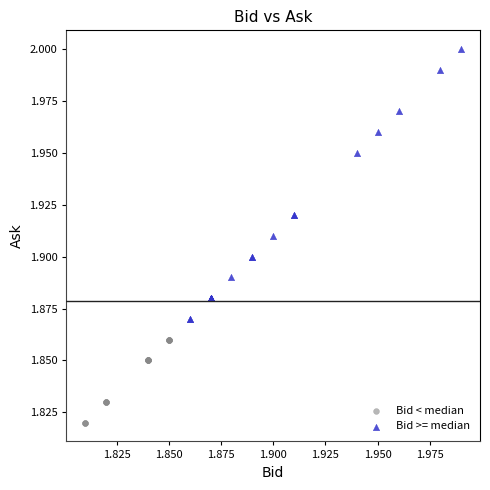

Which series reaches the minimum Y coordinate?

Bid < median